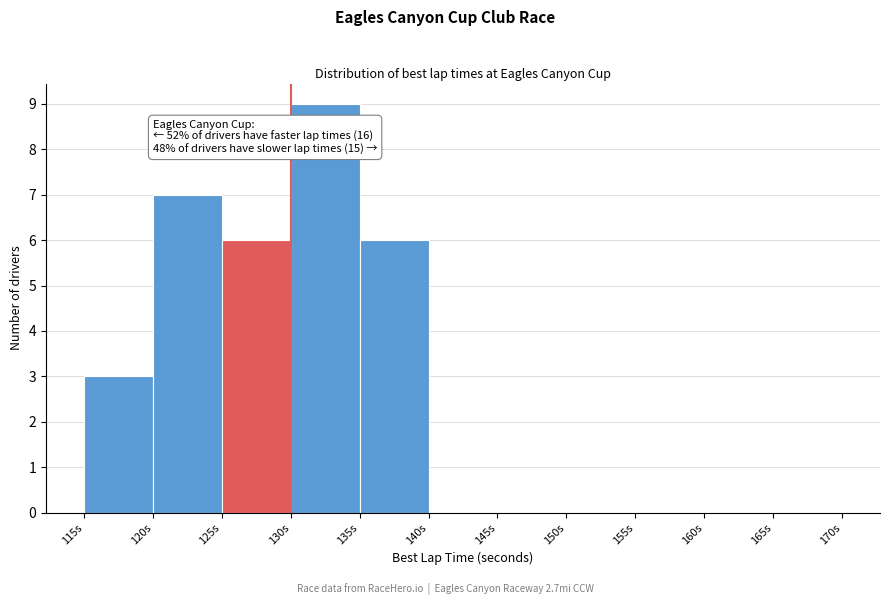

Which range on the x-axis has the tallest bar?

130 to 135